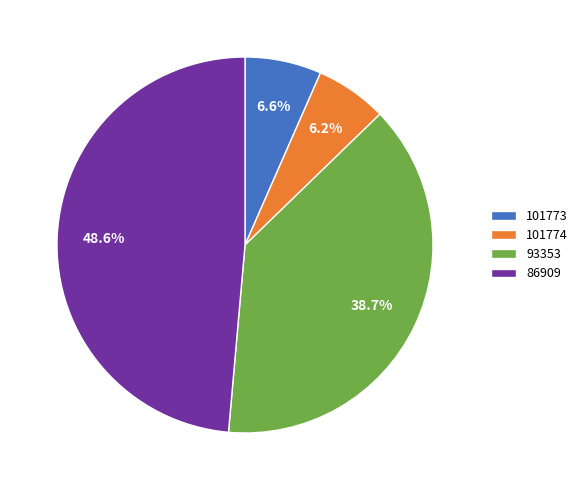

Is there any slice that represents more than half of the pie?

No